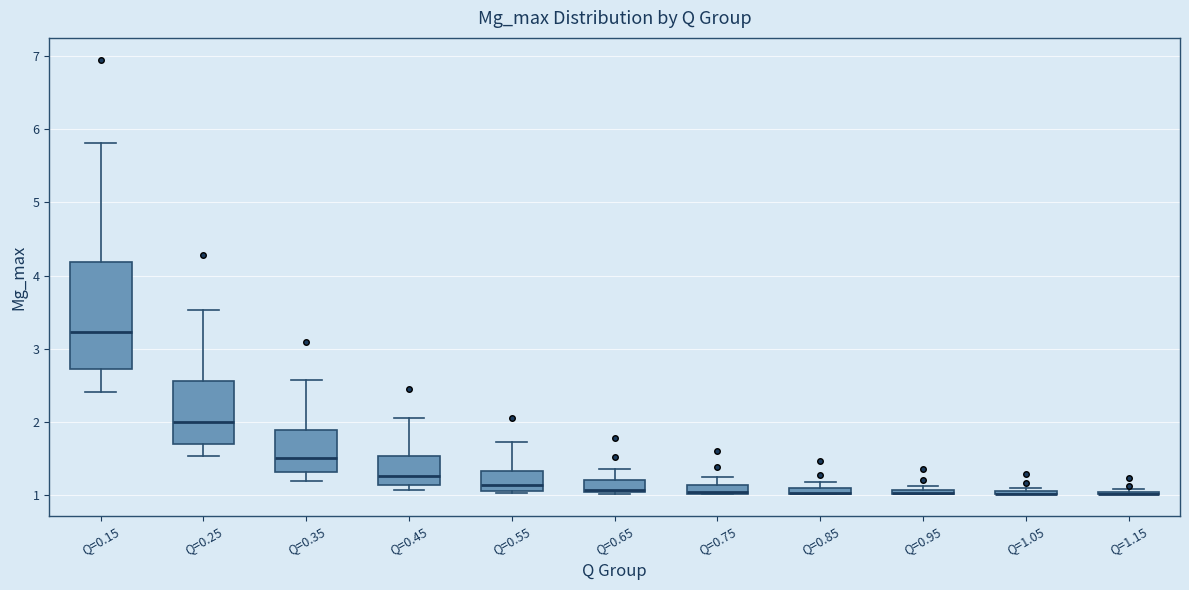

Where is the lower edge of the box for Q=0.45 on the y-axis? The values are not printed on the chart, so give them approximately, as read against the axis.

1.1